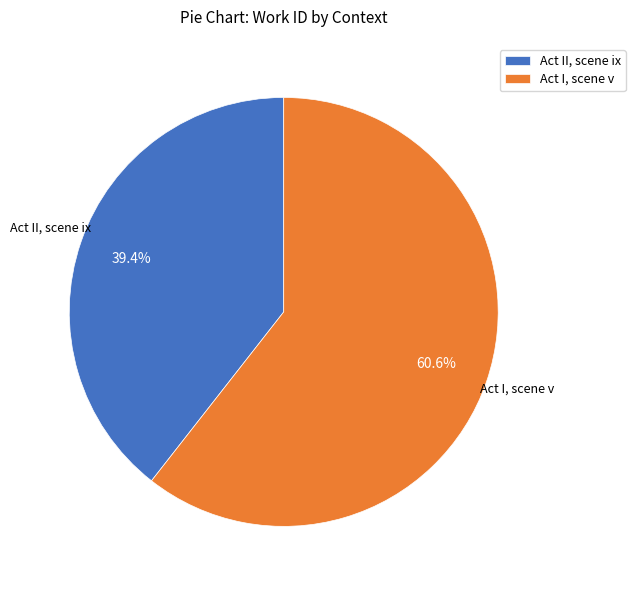

Which slice is the smallest?

Act II, scene ix